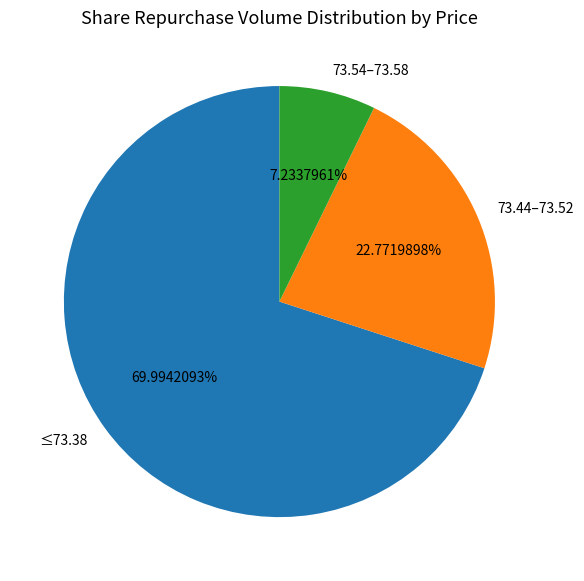

To the nearest percent, what is the average slice percentage?

33%